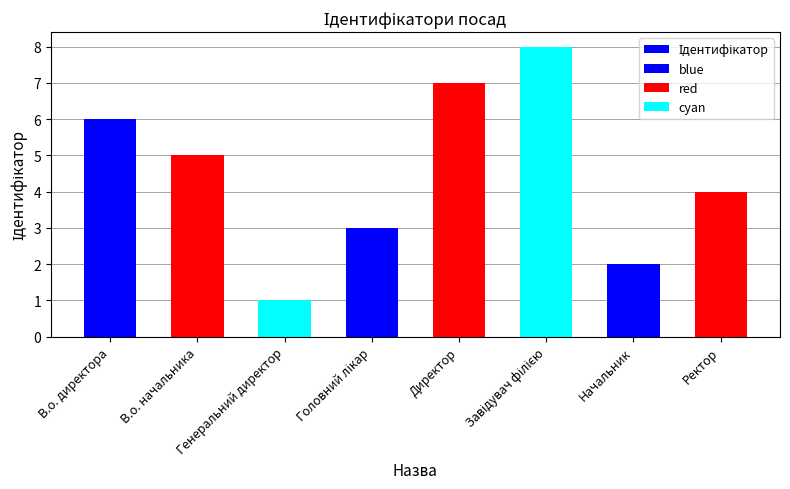

How many values exceed 5?

3